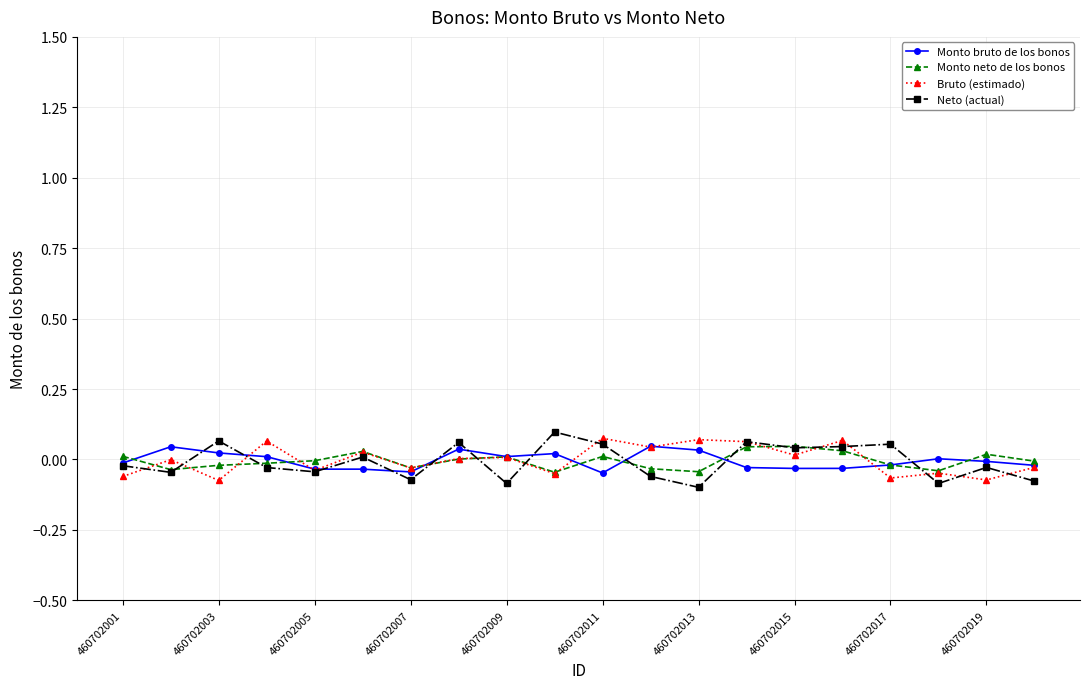

True or false: Bruto (estimado) has more than 1 interior local peaks.

True